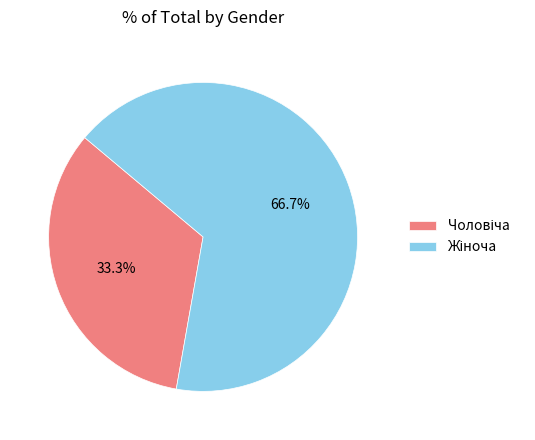

Is there a majority slice in this chart?

Yes